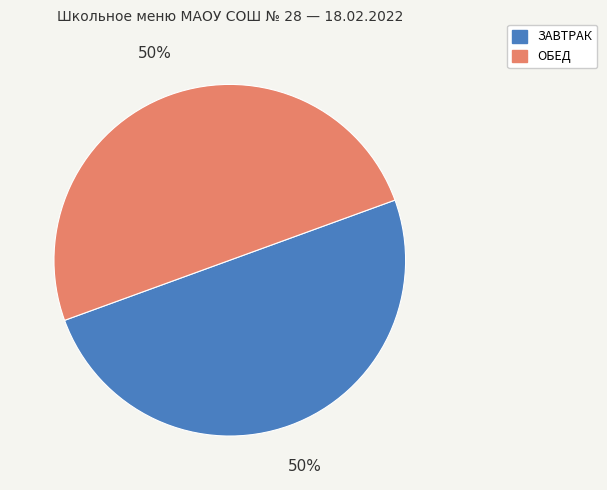

To the nearest percent, what is the average slice percentage?

50%